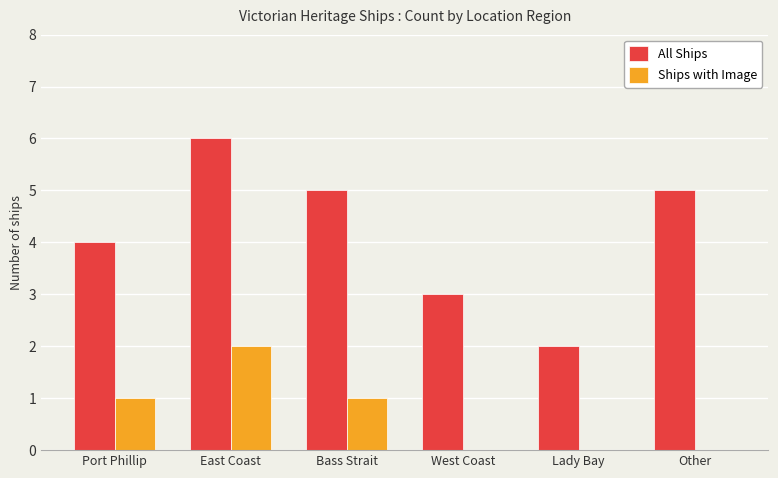

Count the All Ships values in the range 3 to 5.

4